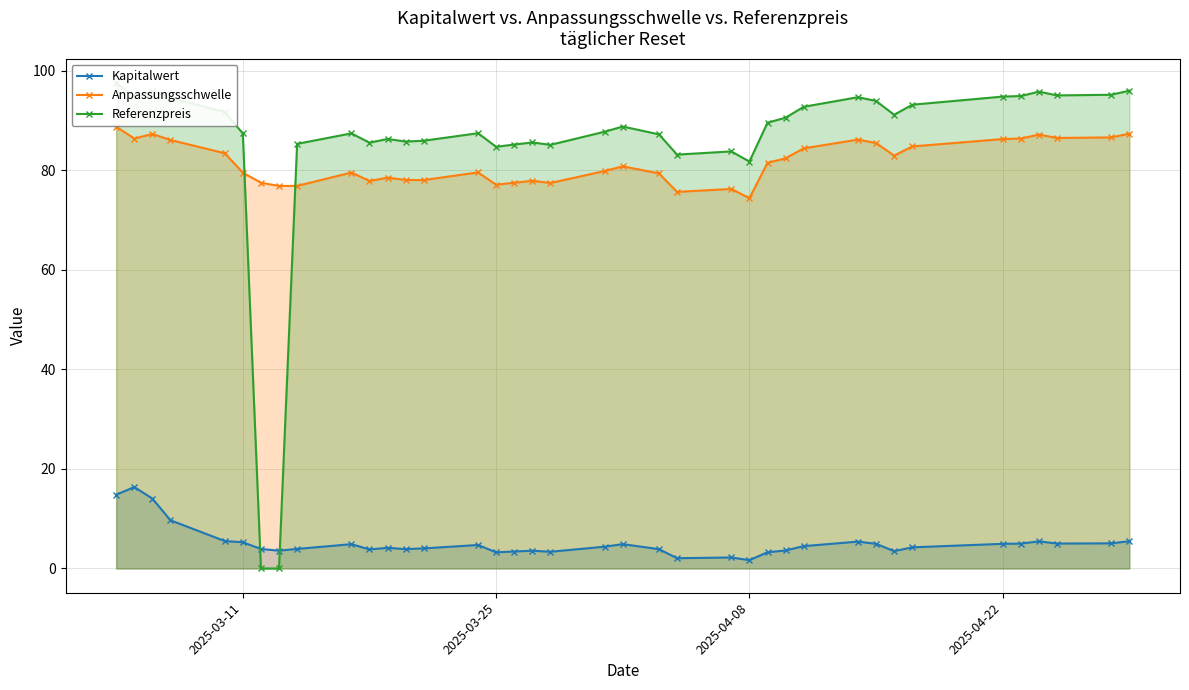

How many data points in Anpassungsschwelle are above 80?

19